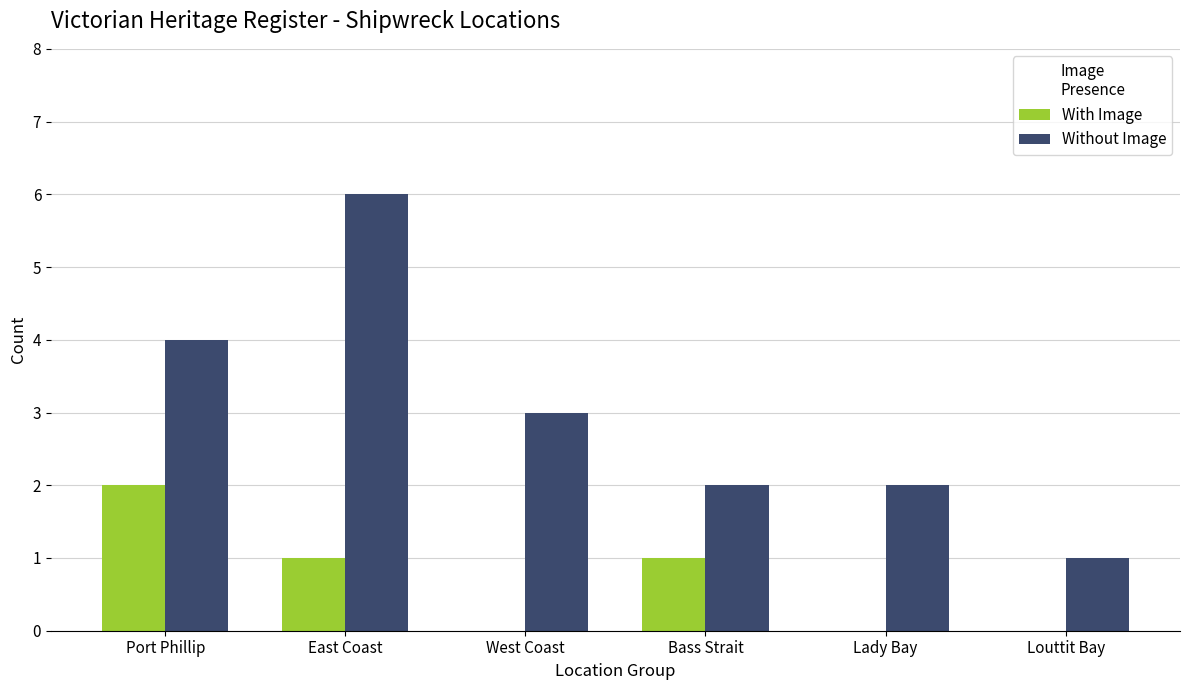

Reading left to right, list all the values displayed in this chart.

With Image: 2	1	0	1	0	0
Without Image: 4	6	3	2	2	1